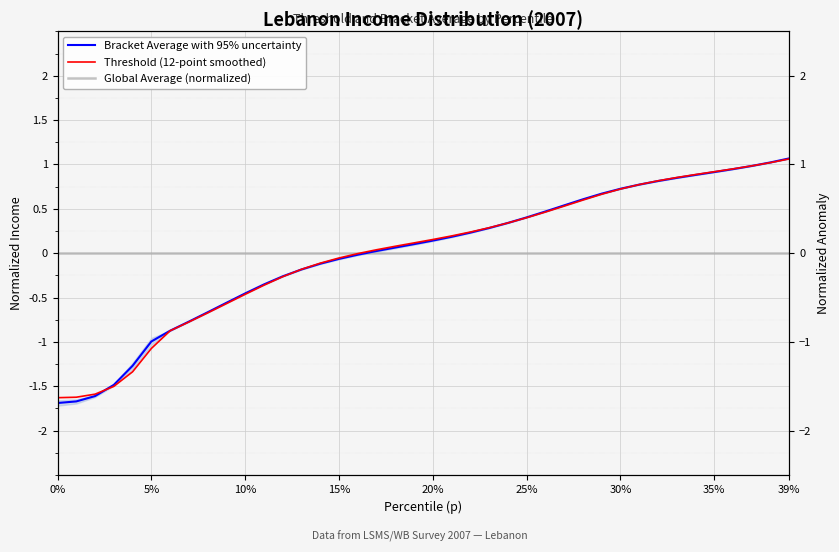

True or false: Threshold (12-point smoothed) and Bracket Average with 95% uncertainty cross at least once.

True